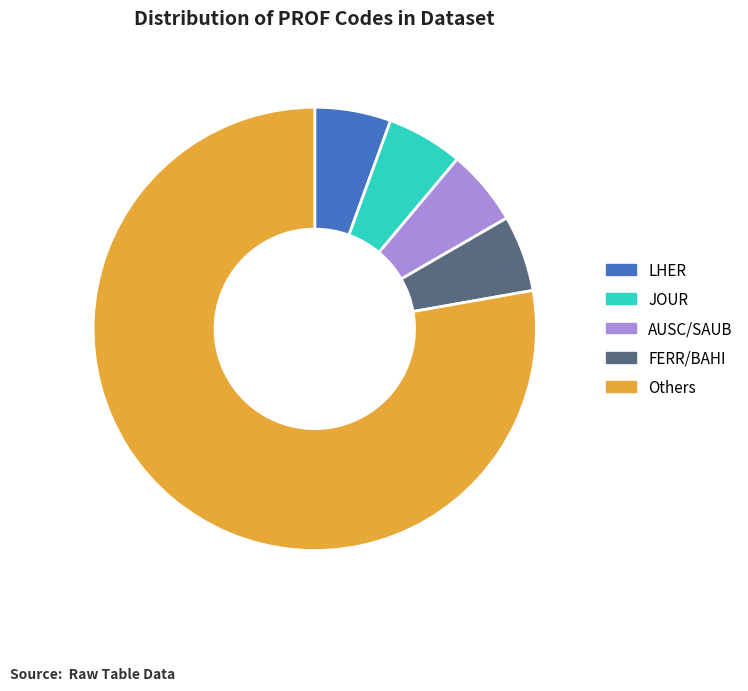

Is the sum of FERR/BAHI and Others greater than half?

Yes